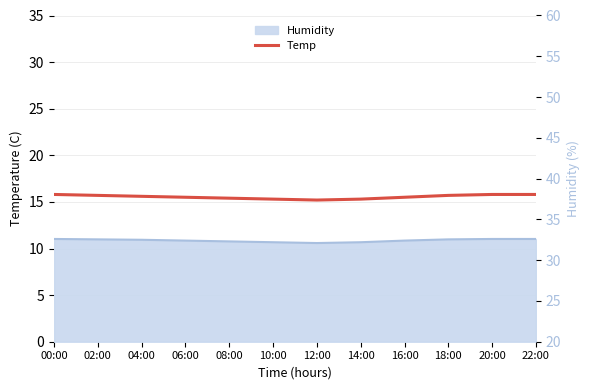

In Humidity, how many points are lower than both neighbors (excluding endpoints)?

1